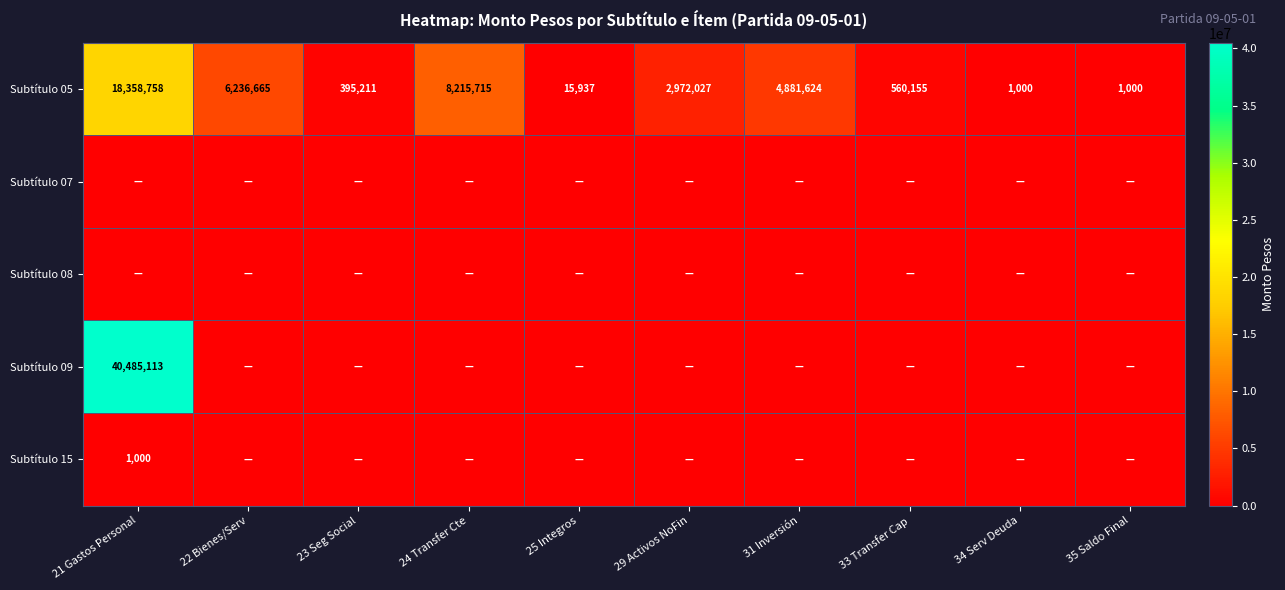

What is the highest value of the Subtítulo 05 series?

18358758